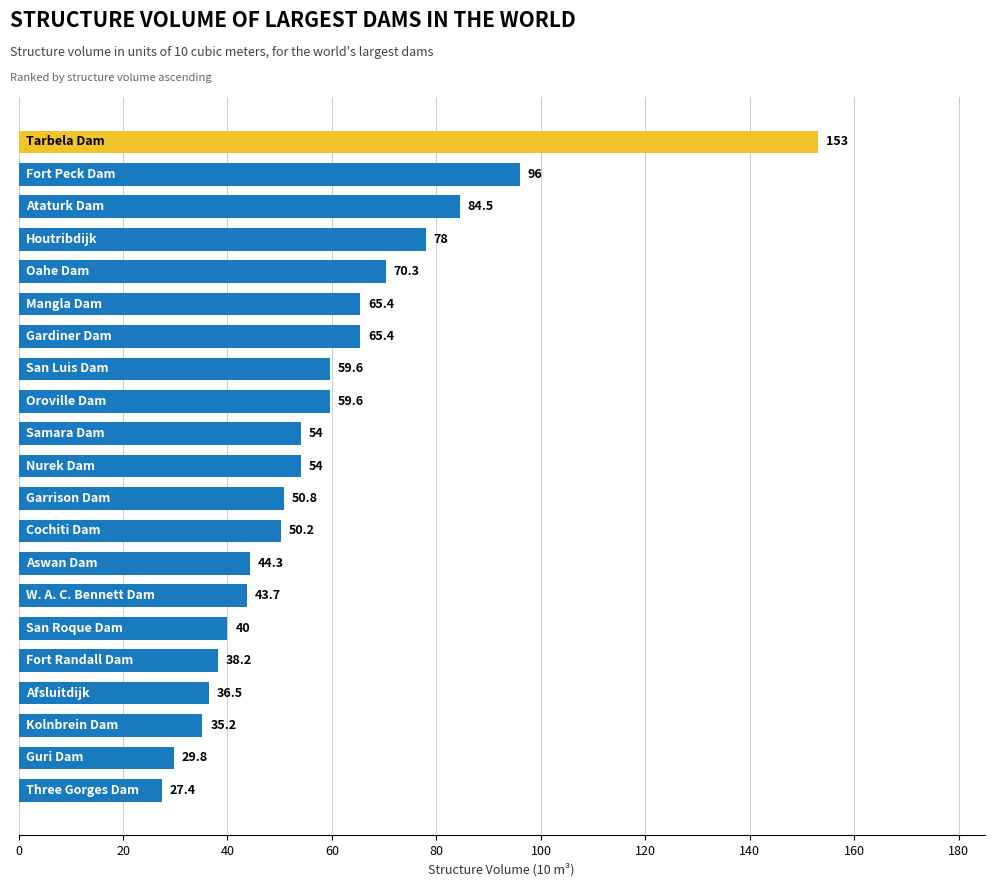

What is the sum of all values?

1235.9